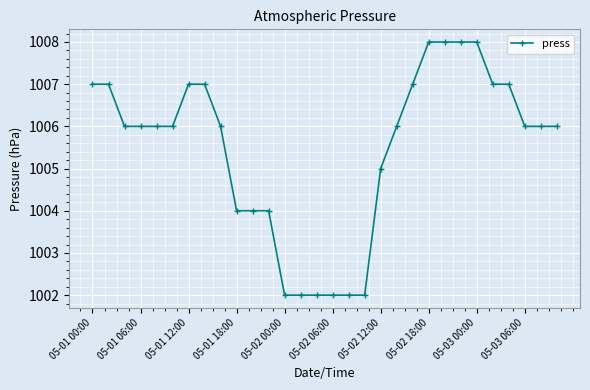

Count the values in the range 1004 to 1007.

20